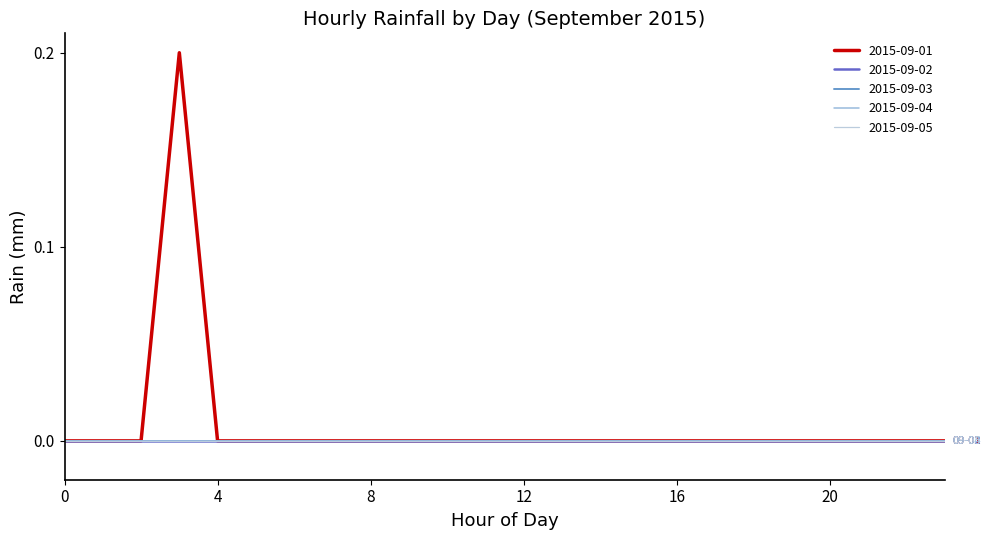

Reading left to right, extract all data points from this chart.

2015-09-01: 0=0.0	1=0.0	2=0.0	3=0.2	4=0.0	5=0.0	6=0.0	7=0.0	8=0.0	9=0.0	10=0.0	11=0.0	12=0.0	13=0.0	14=0.0	15=0.0	16=0.0	17=0.0	18=0.0	19=0.0	20=0.0	21=0.0	22=0.0	23=0.0
2015-09-02: 0=0.0	1=0.0	2=0.0	3=0.0	4=0.0	5=0.0	6=0.0	7=0.0	8=0.0	9=0.0	10=0.0	11=0.0	12=0.0	13=0.0	14=0.0	15=0.0	16=0.0	17=0.0	18=0.0	19=0.0	20=0.0	21=0.0	22=0.0	23=0.0
2015-09-03: 0=0.0	1=0.0	2=0.0	3=0.0	4=0.0	5=0.0	6=0.0	7=0.0	8=0.0	9=0.0	10=0.0	11=0.0	12=0.0	13=0.0	14=0.0	15=0.0	16=0.0	17=0.0	18=0.0	19=0.0	20=0.0	21=0.0	22=0.0	23=0.0
2015-09-04: 0=0.0	1=0.0	2=0.0	3=0.0	4=0.0	5=0.0	6=0.0	7=0.0	8=0.0	9=0.0	10=0.0	11=0.0	12=0.0	13=0.0	14=0.0	15=0.0	16=0.0	17=0.0	18=0.0	19=0.0	20=0.0	21=0.0	22=0.0	23=0.0
2015-09-05: 0=0.0	1=0.0	2=0.0	3=0.0	4=0.0	5=0.0	6=0.0	7=0.0	8=0.0	9=0.0	10=0.0	11=0.0	12=0.0	13=0.0	14=0.0	15=0.0	16=0.0	17=0.0	18=0.0	19=0.0	20=0.0	21=0.0	22=0.0	23=0.0